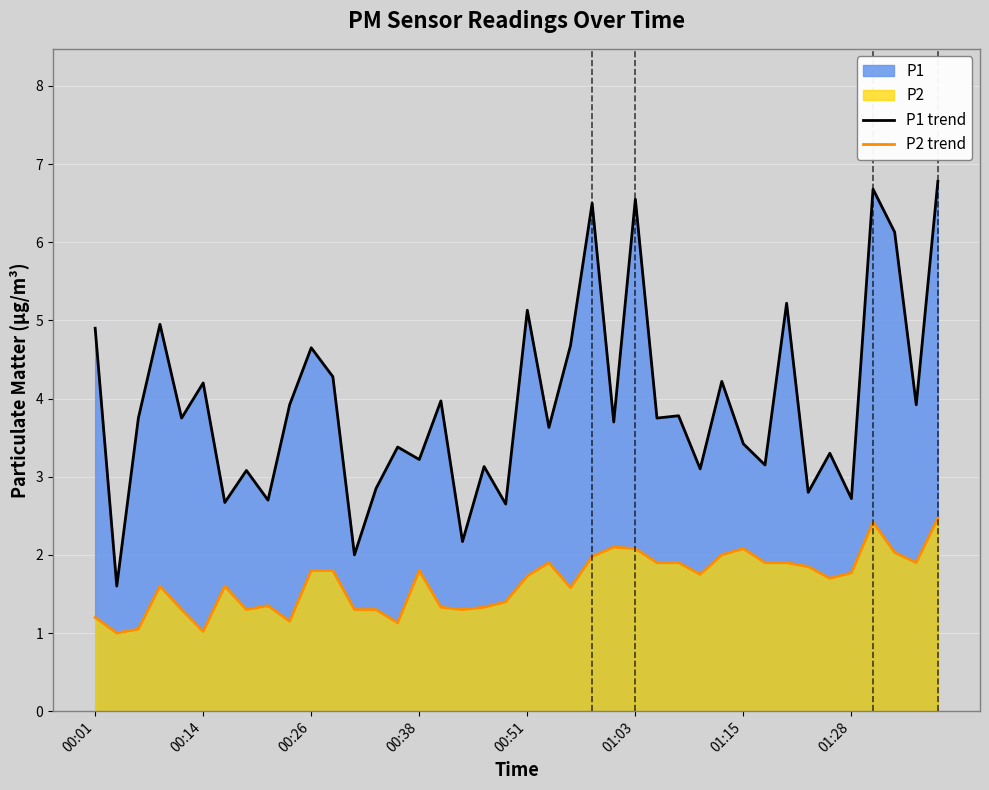

Which series has the widest spread of values?

P1 trend